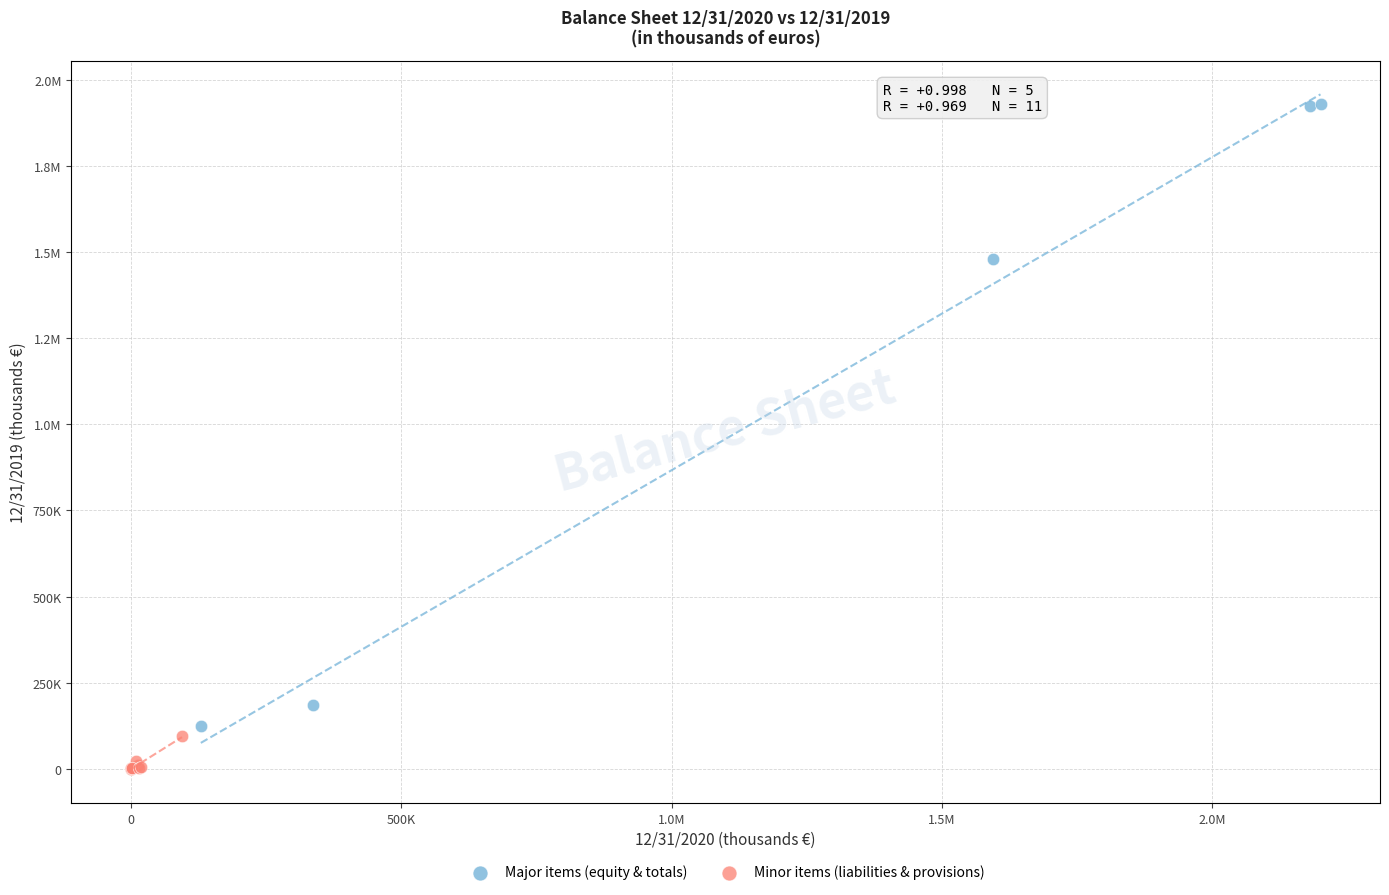

What are all the series names shown in the legend?

Major items (equity & totals), Minor items (liabilities & provisions)